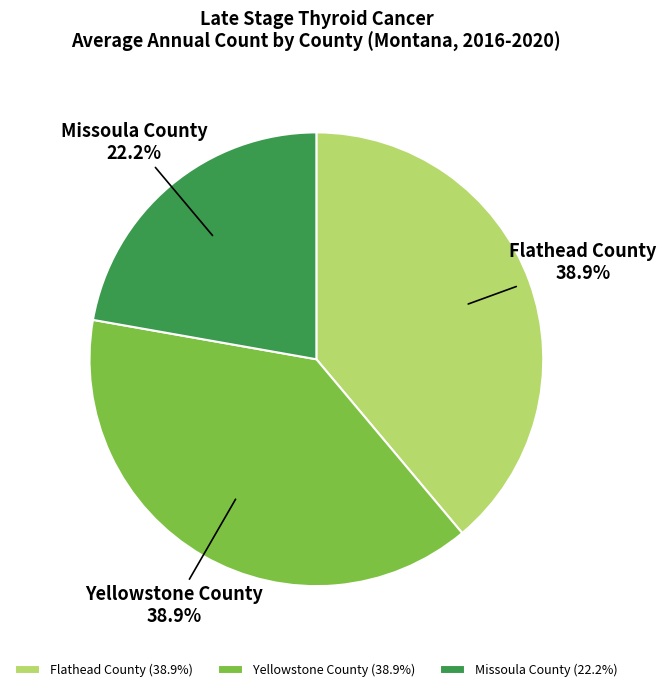

Count the number of slices in the pie.

3